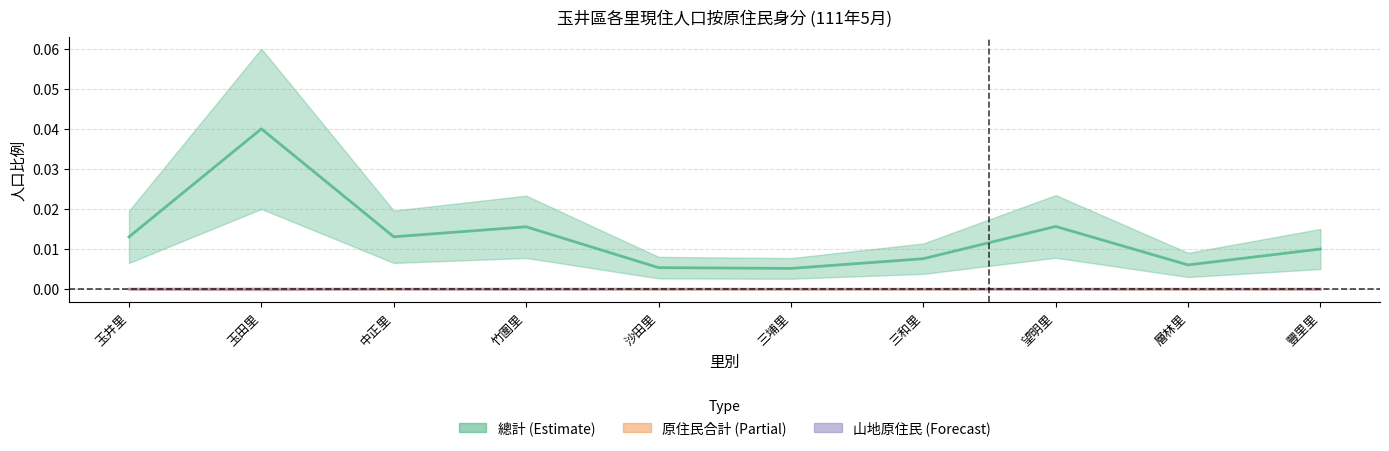

Does the chart display data point markers on the line(s)?

No